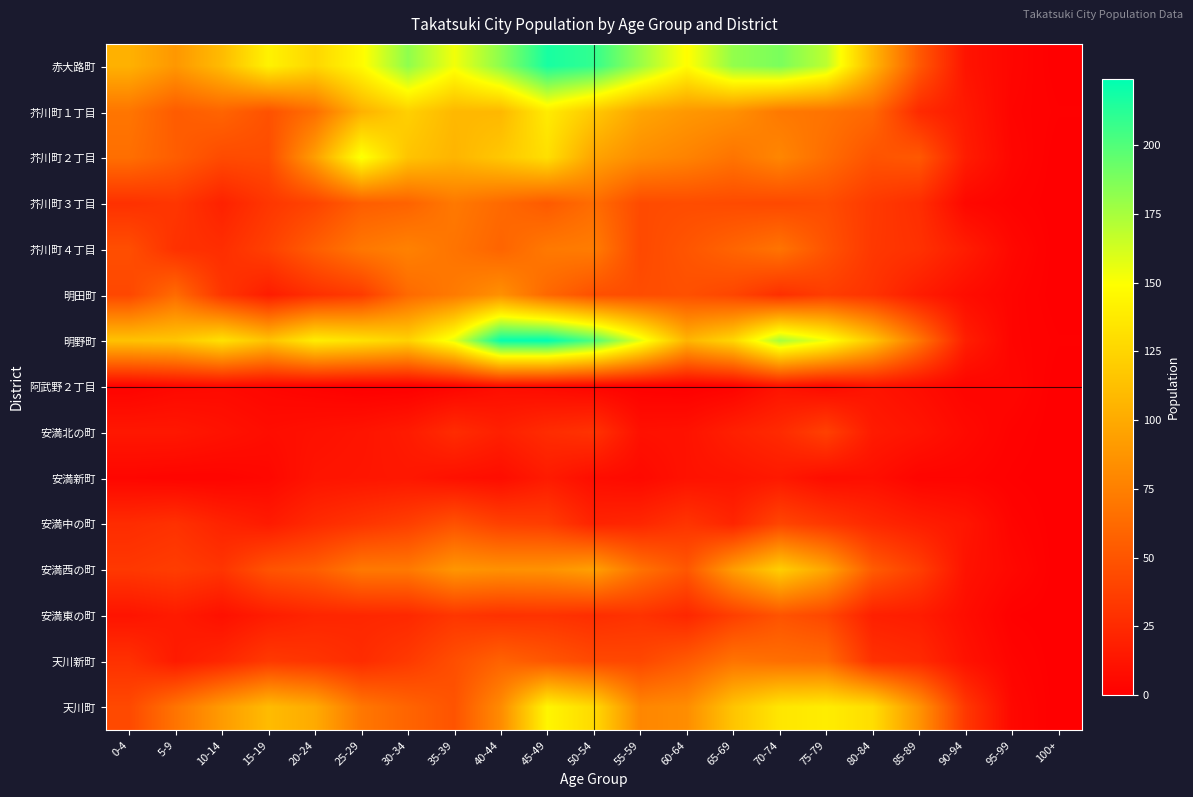

At how many categories does at least one series exceed 17?

19